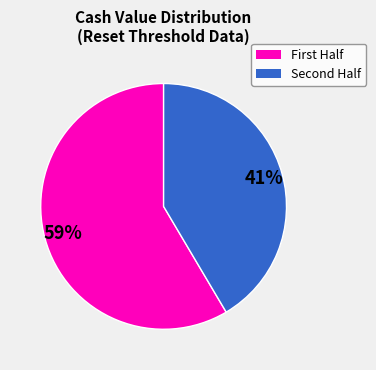

To the nearest percent, what is the average slice percentage?

50%